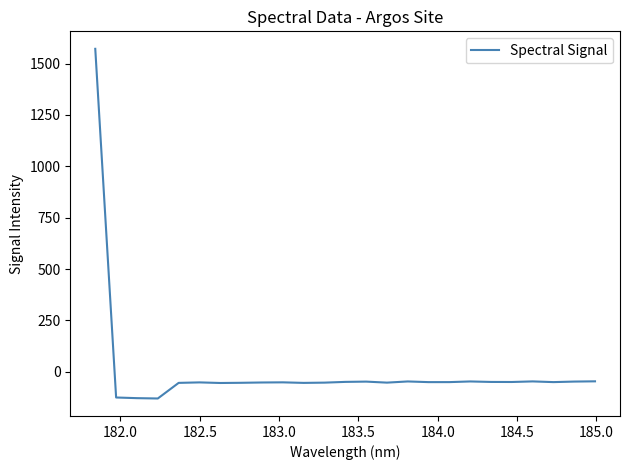

What is the difference between the maximum and minimum values?

1701.8